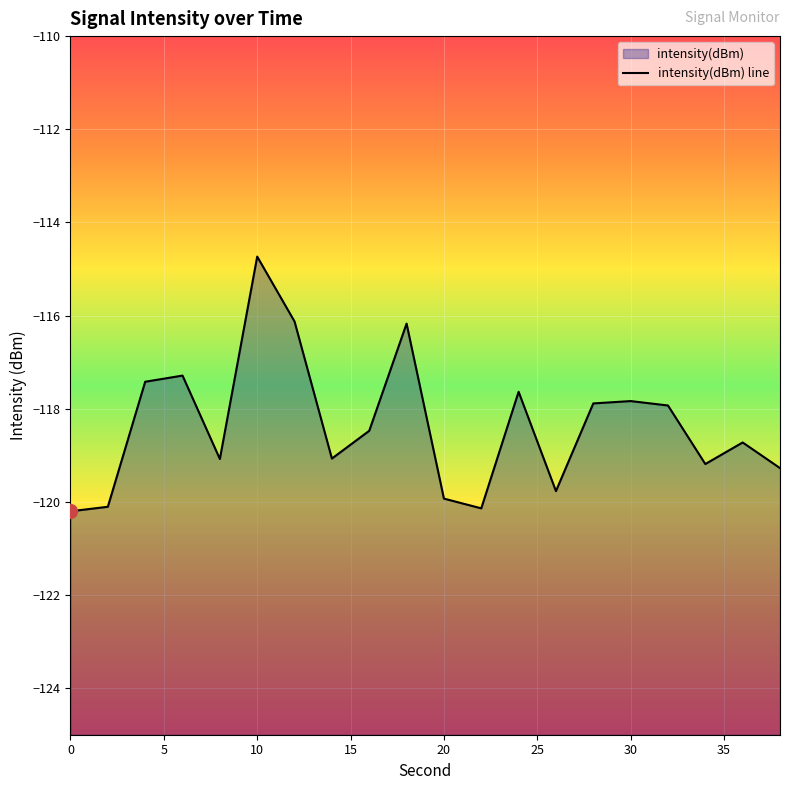

Where is the first local minimum?

8